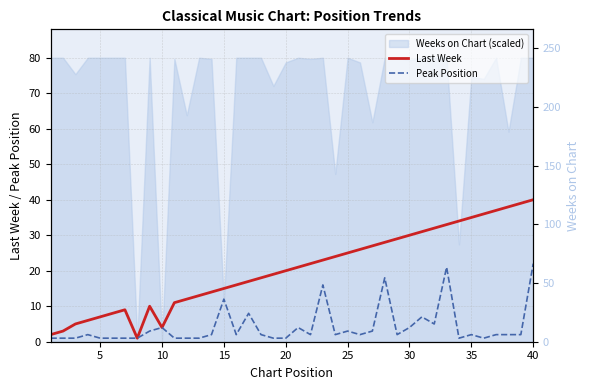

At how many categories does at least one series exceed 4?

36